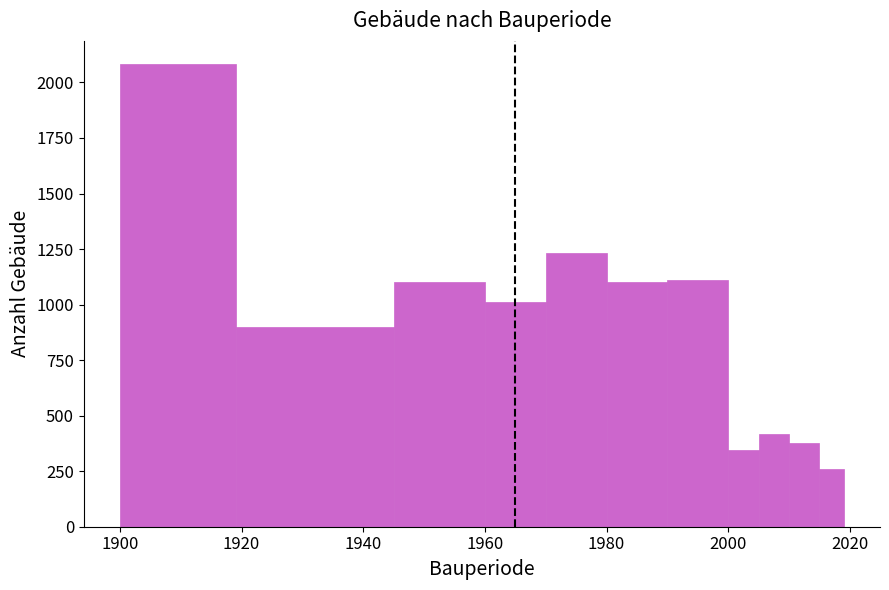

Around what value on the x-axis is the tallest bar? Give the approximate position of its centre, as read against the axis.

1910